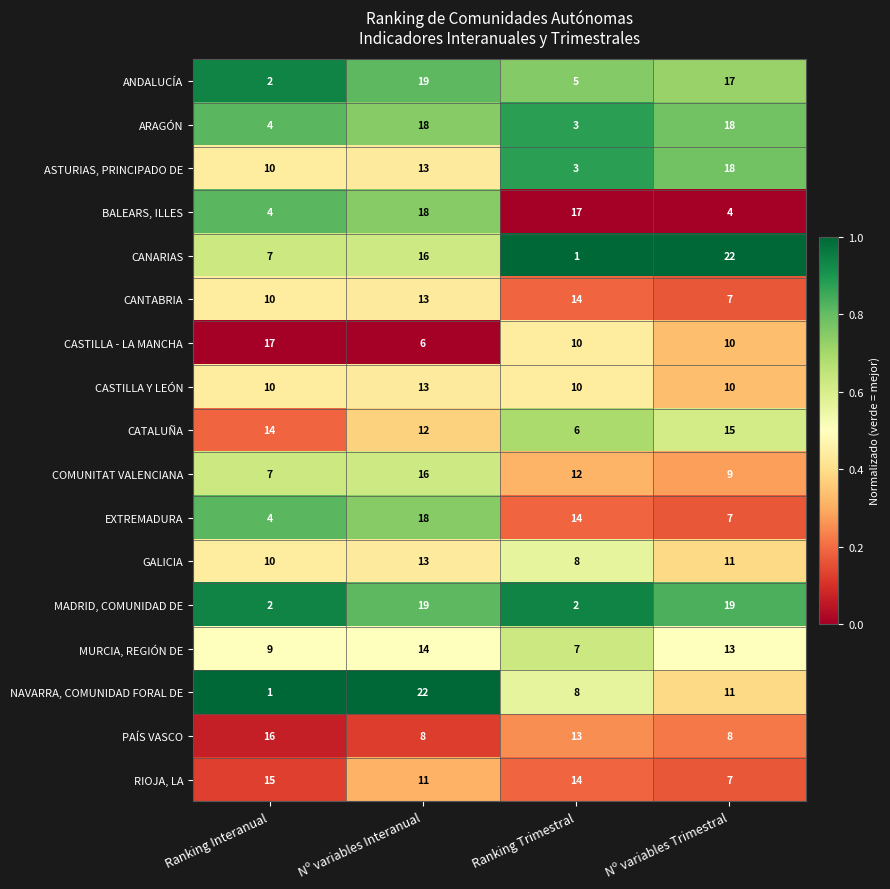

Is it true that ARAGÓN equals 28 at Nº variables Trimestral?

False